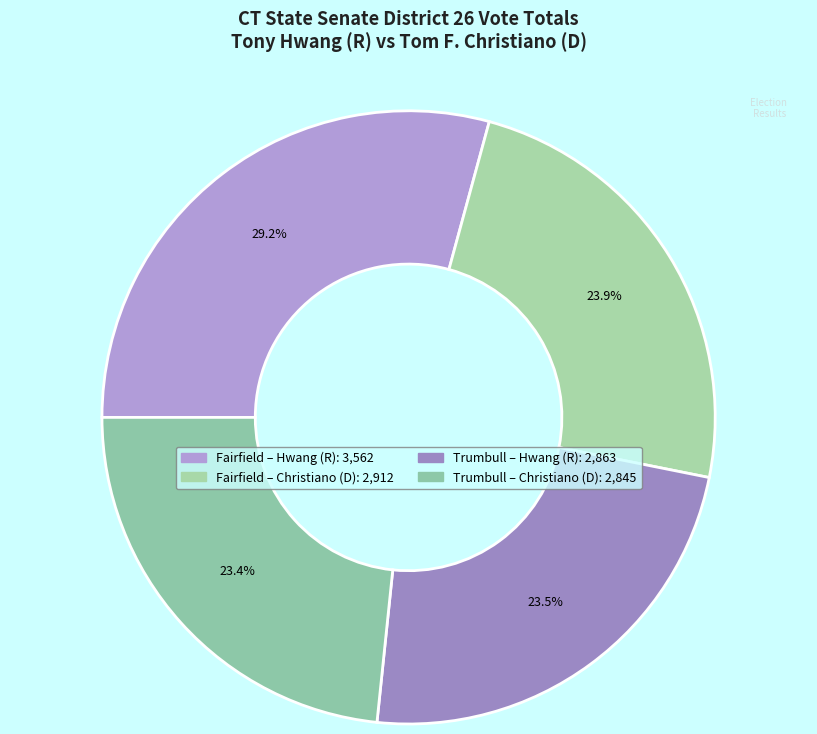

How many segments does this pie chart have?

4